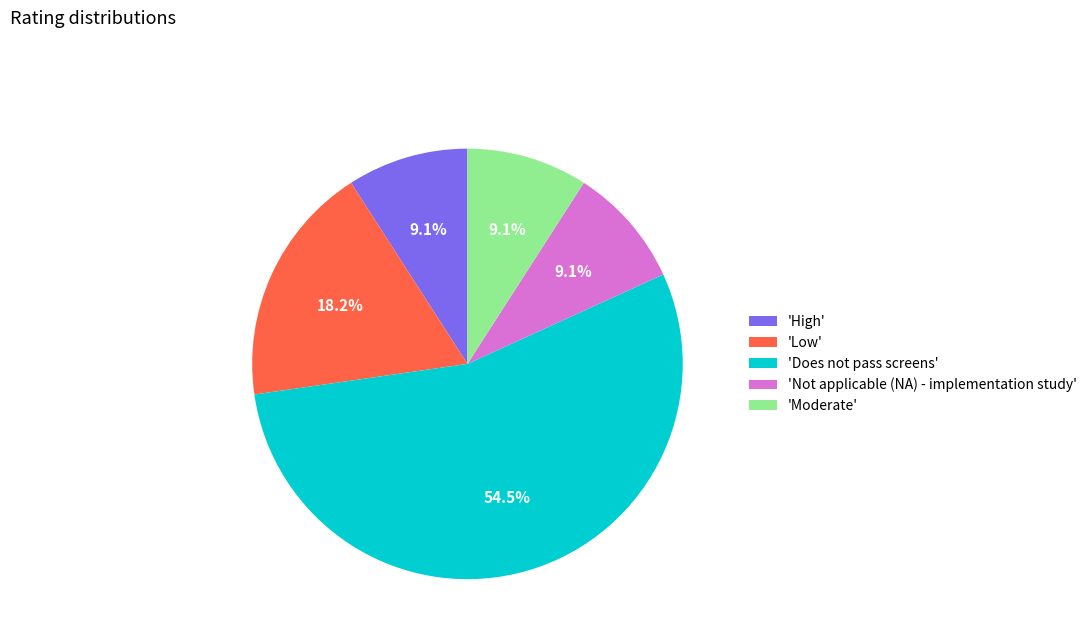

Is there any slice that represents more than half of the pie?

Yes